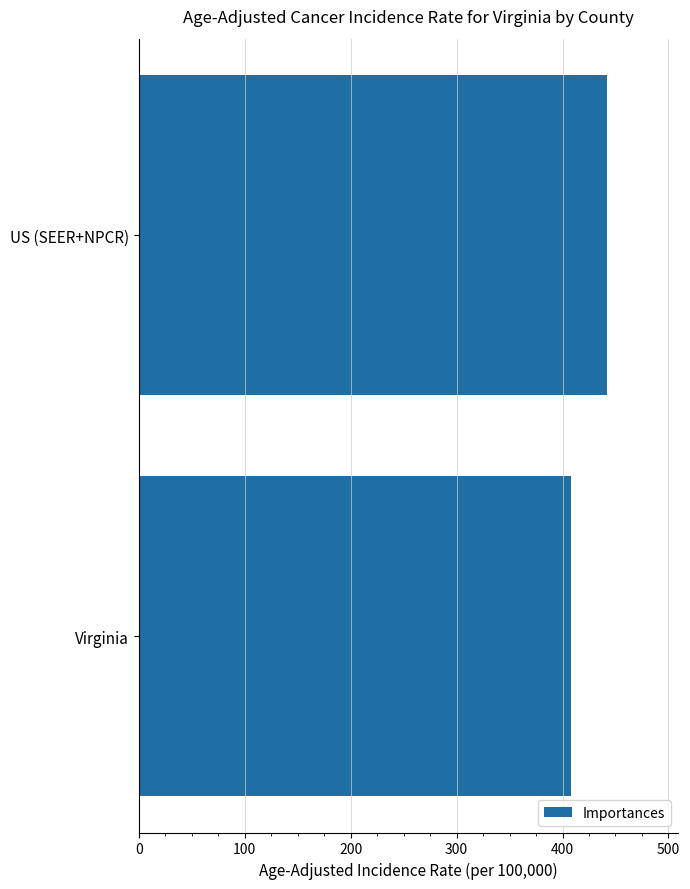

Which label corresponds to the smallest value in the chart?

Virginia